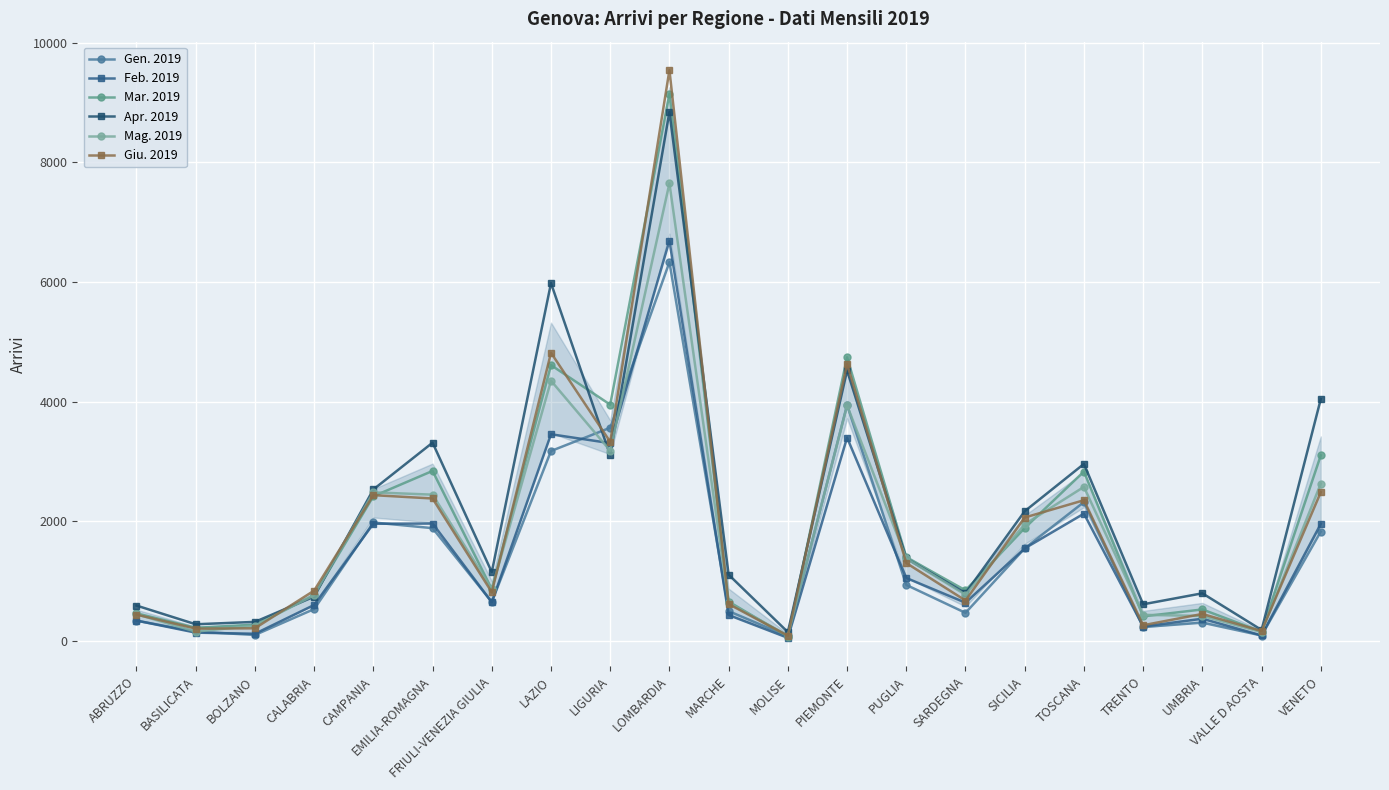

Count the number of categories in the chart.

21